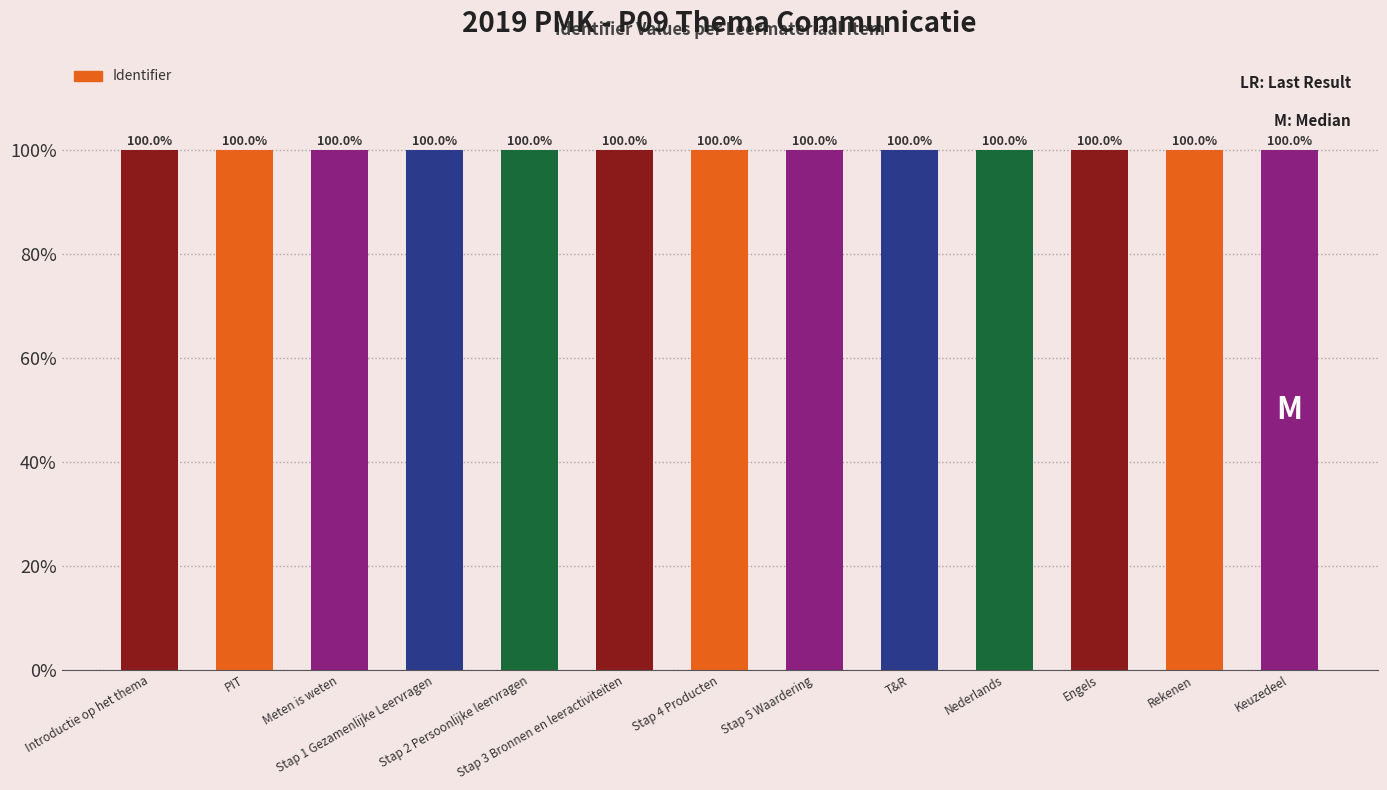

What is the sum of all values?

1300.0